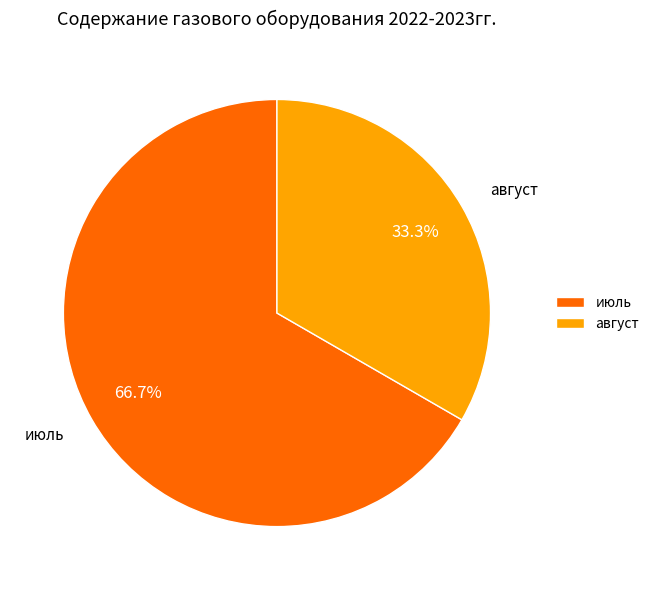

Is it true that июль is 67% of the pie?

True